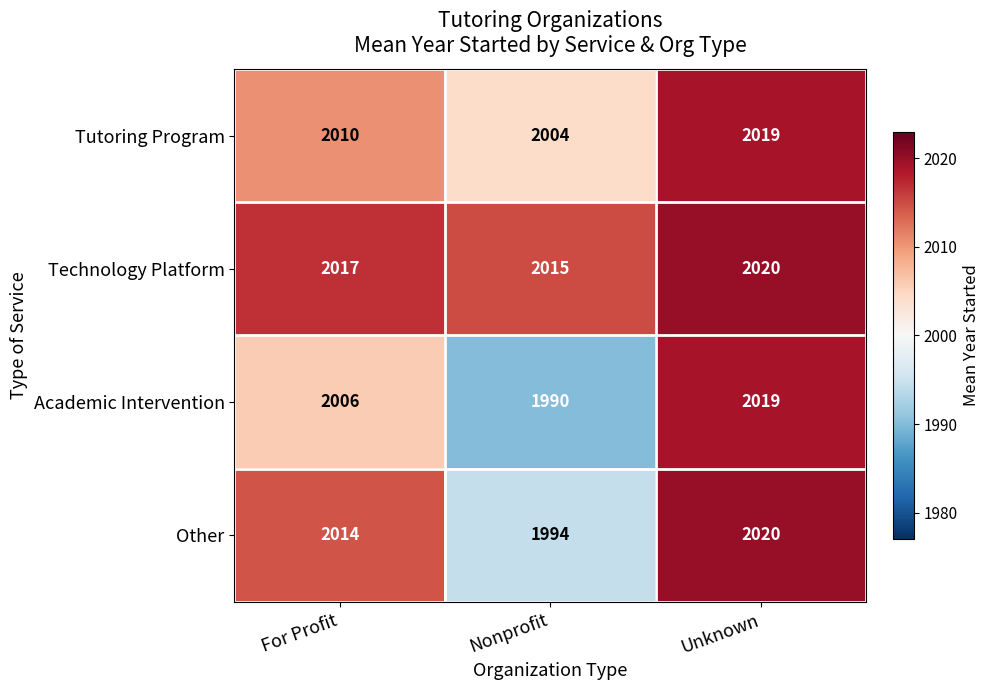

What is the sum of the Academic Intervention values at Unknown and For Profit?

4025